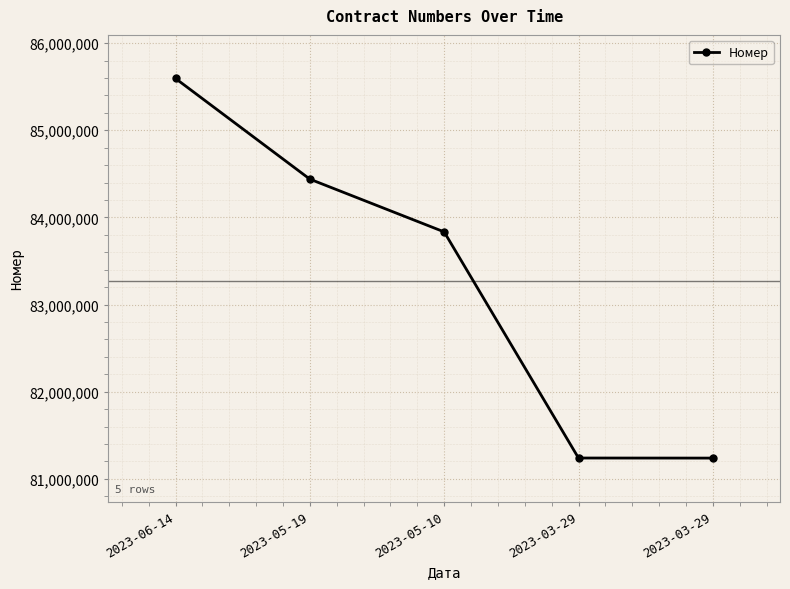

List the labels in order of value, largest first.

2023-06-14, 2023-05-19, 2023-05-10, 2023-03-29, 2023-03-29